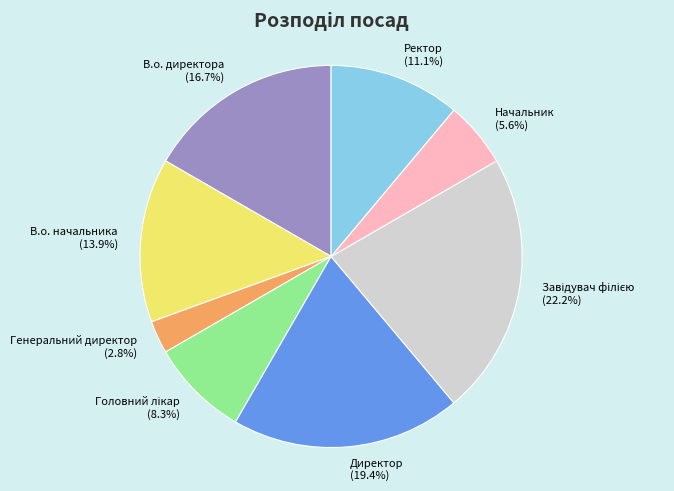

What is the smallest slice in the pie chart?

Генеральний директор